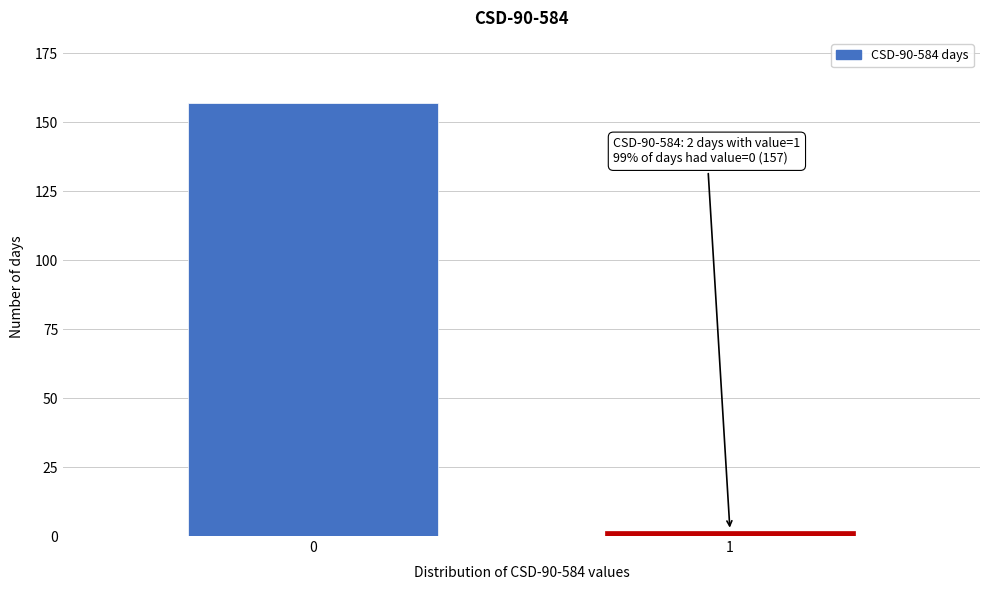

Reading left to right, transcribe all the data shown in this chart.

0=157	1=2